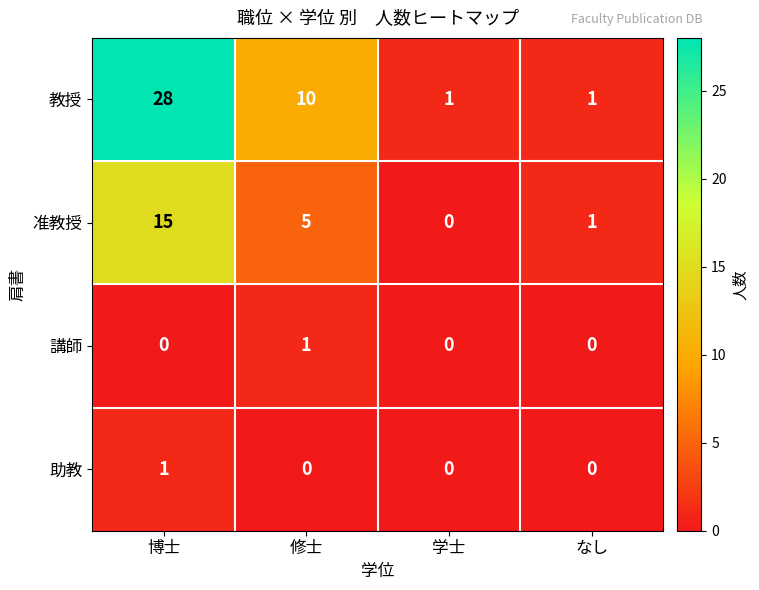

At which category does the chart reach its peak across all series?

博士